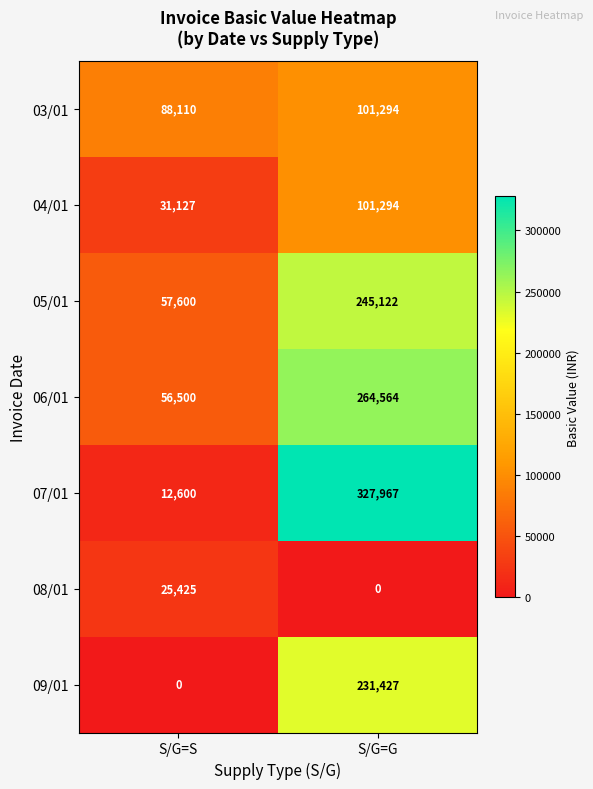

Reading left to right, transcribe all the data shown in this chart.

03/01: S/G=S=88110	S/G=G=101294
04/01: S/G=S=31127	S/G=G=101294
05/01: S/G=S=57600	S/G=G=245122
06/01: S/G=S=56500	S/G=G=264564
07/01: S/G=S=12600	S/G=G=327967
08/01: S/G=S=25425	S/G=G=0
09/01: S/G=S=0	S/G=G=231427